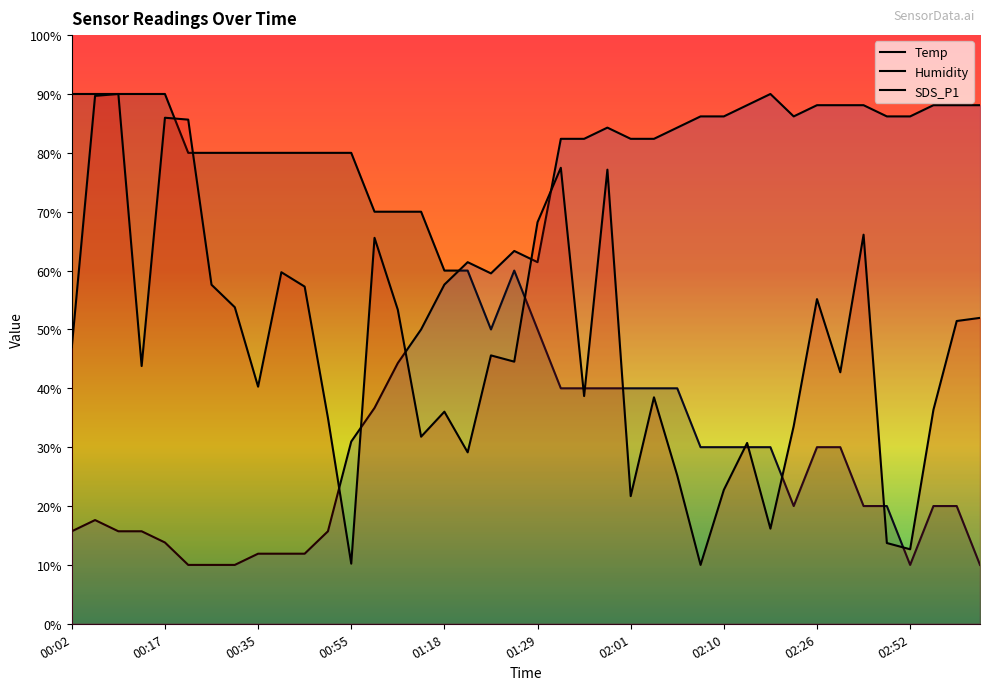

What is the value of the Temp point at the 22nd from the left?

40.0